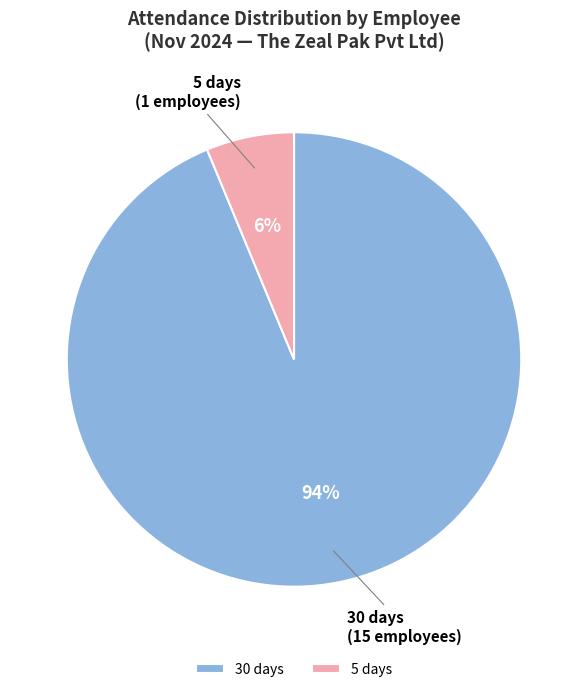

To the nearest percent, what is the combined percentage of 5 days and 30 days?

100%